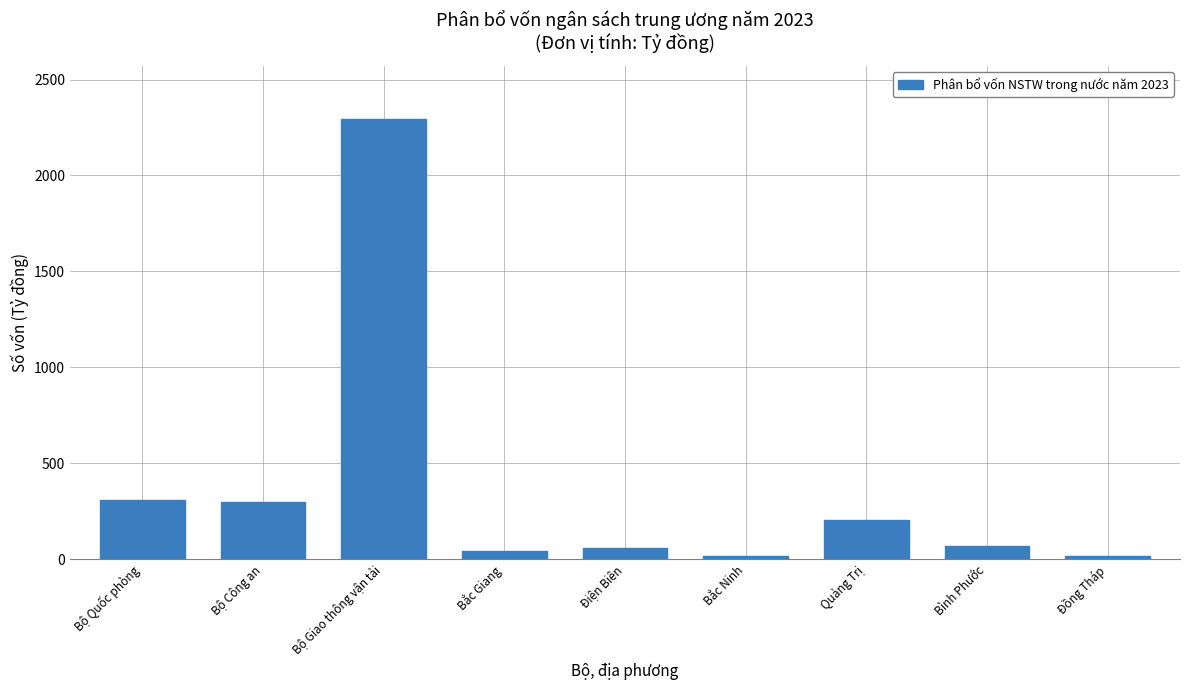

What is the average value?

367.5